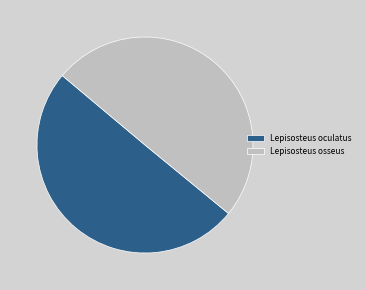

True or false: Lepisosteus osseus accounts for 36% of the total.

False